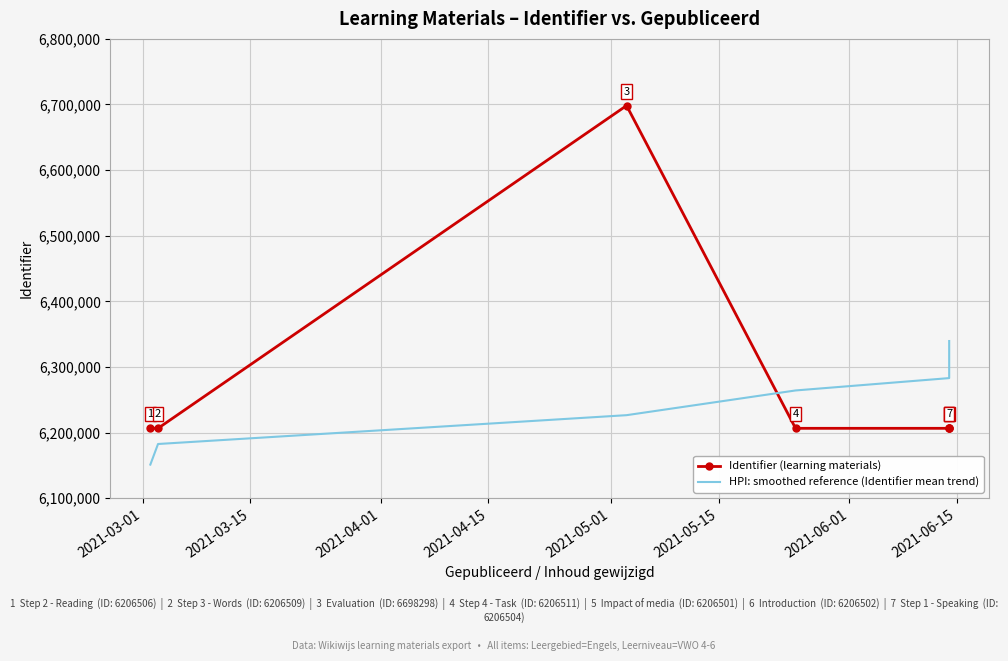

At how many categories does at least one series exceed 6473358?

1